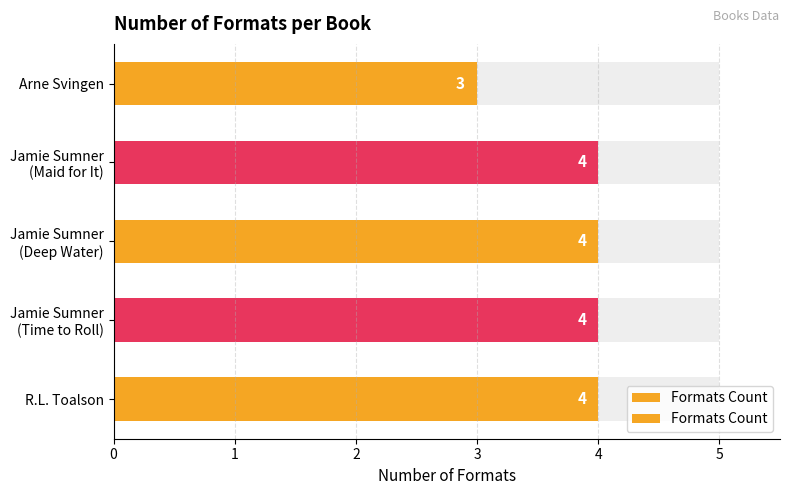

True or false: the data shows 4 at Jamie Sumner (Time to Roll).

True